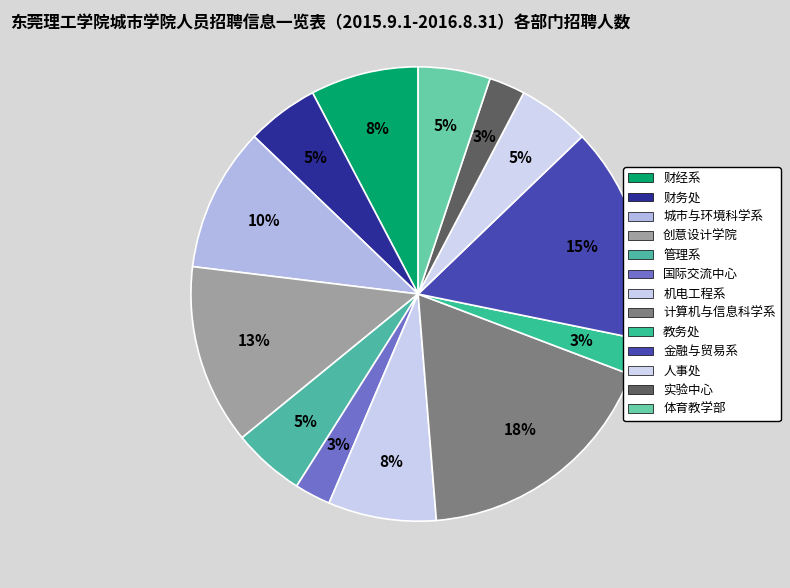

Does any single category account for the majority?

No